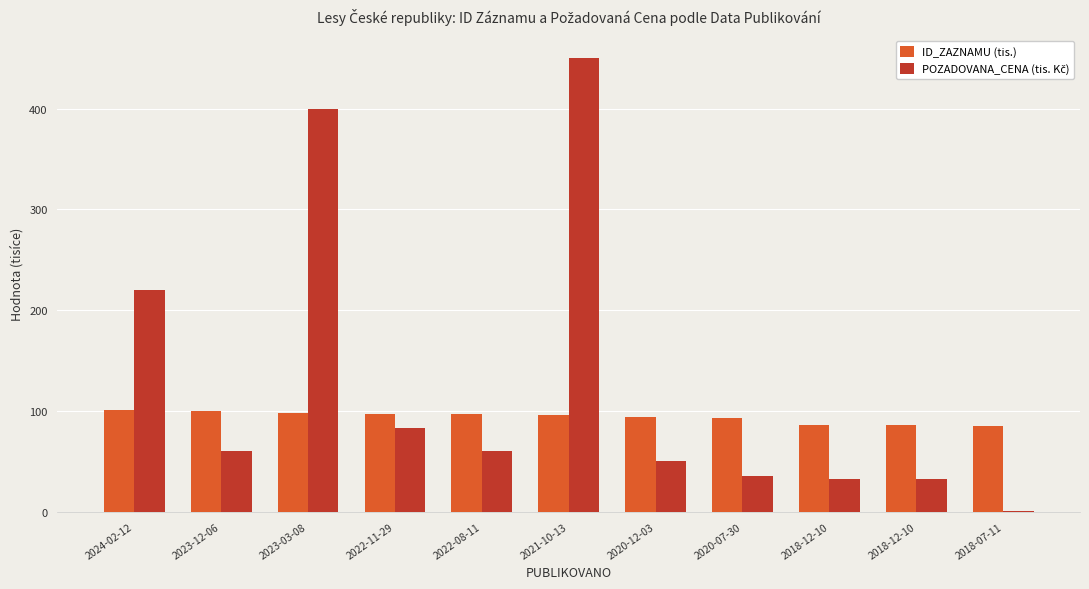

Where does the ID_ZAZNAMU (tis.) series first go above 95?

2024-02-12